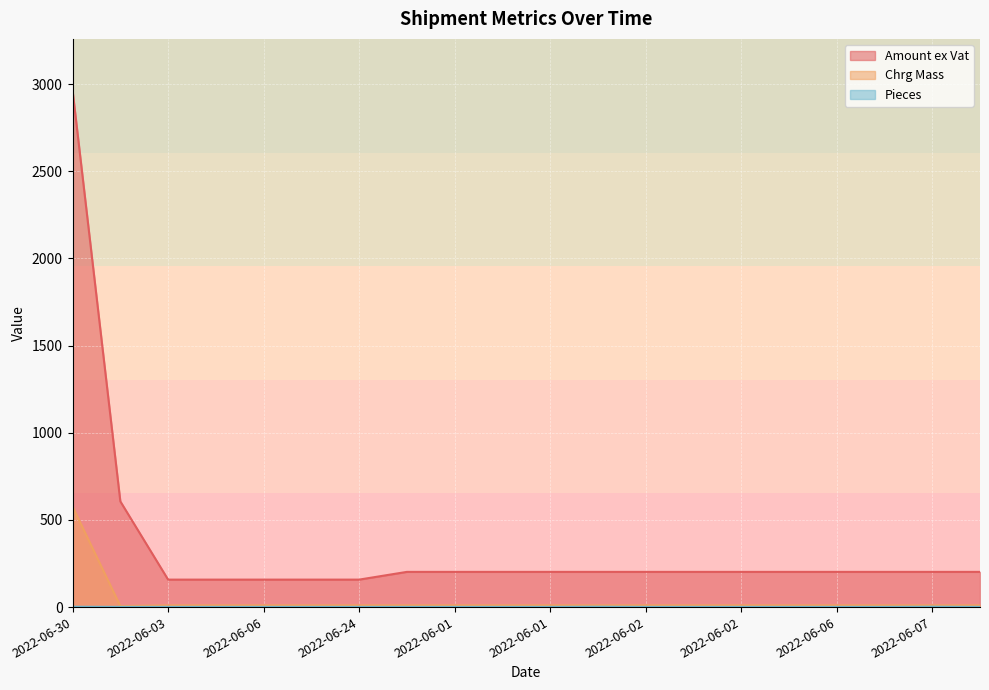

At which label is Chrg Mass closest to 291?

2022-06-03